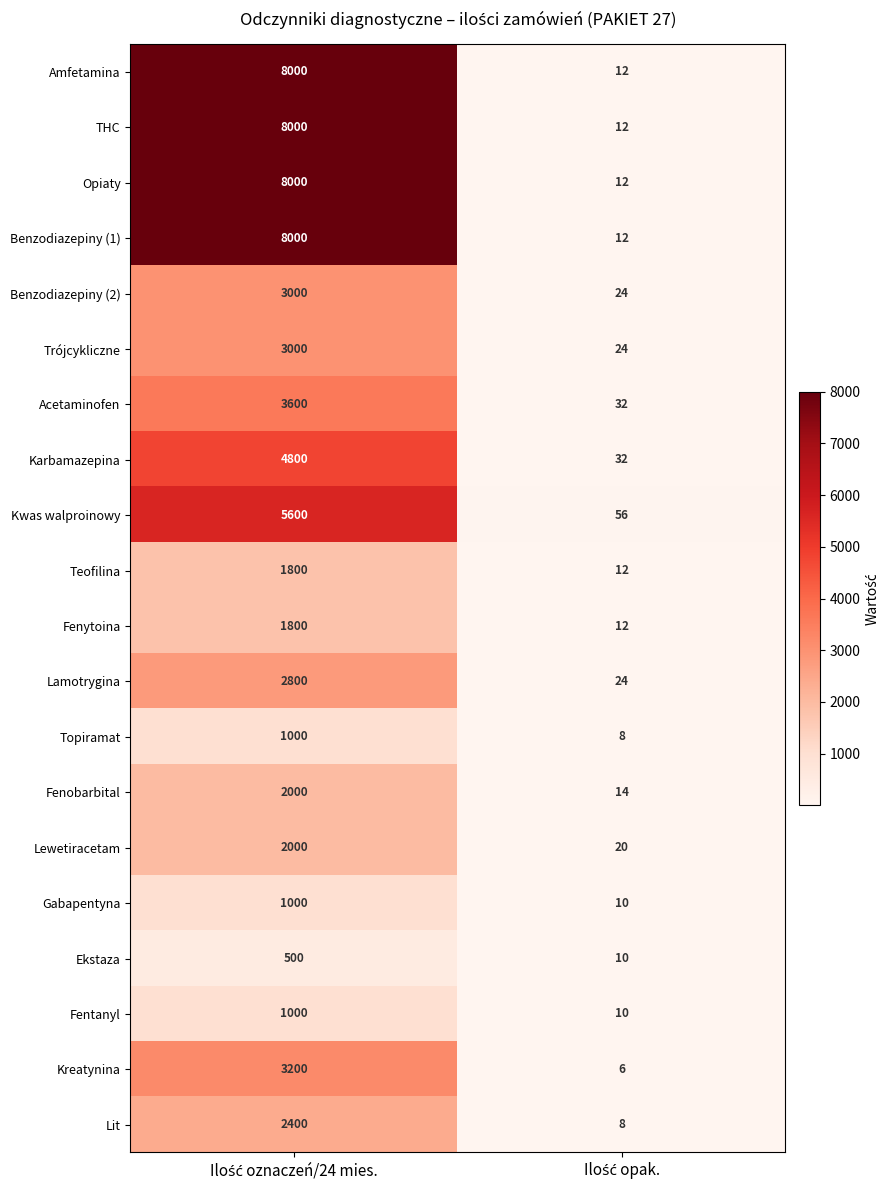

What is the maximum value shown in the chart?

8000